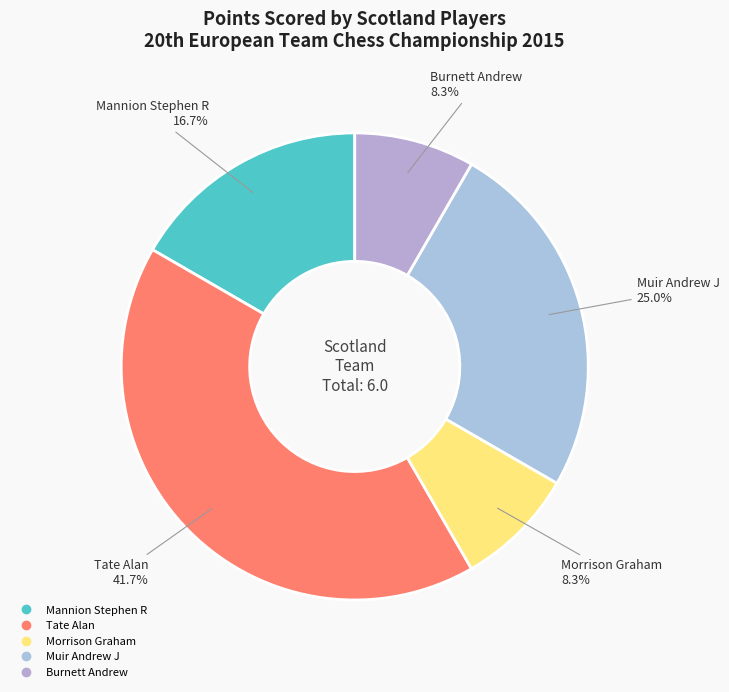

Count the number of slices in the pie.

5